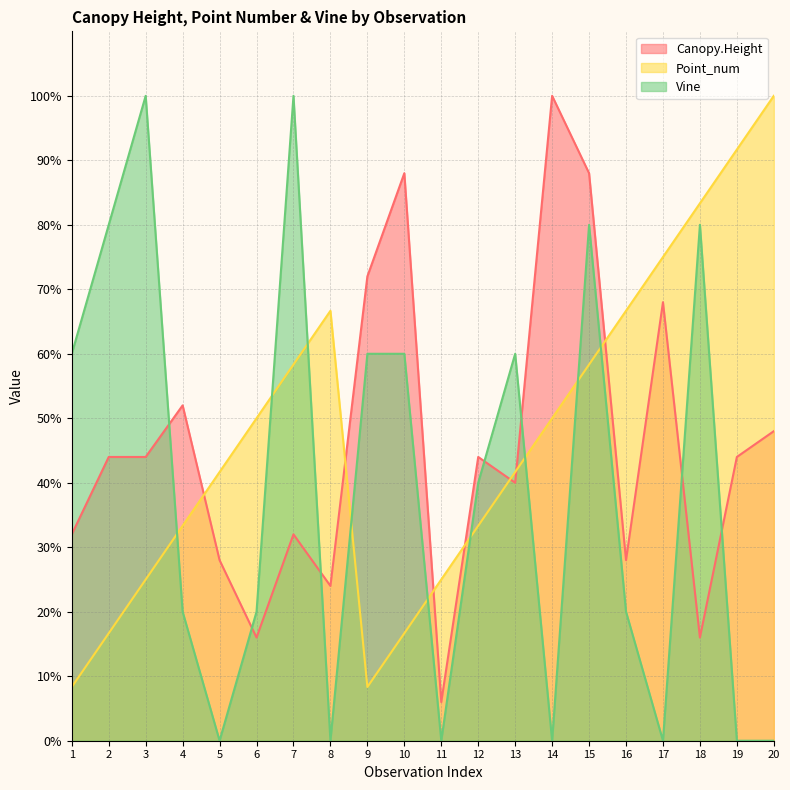

Reading left to right, extract all data points from this chart.

Canopy.Height: 32.0	44.0	44.0	52.0	28.0	16.0	32.0	24.0	72.0	88.0	6.0	44.0	40.0	100.0	88.0	28.0	68.0	16.0	44.0	48.0
Point_num: 8.3	16.7	25.0	33.3	41.7	50.0	58.3	66.7	8.3	16.7	25.0	33.3	41.7	50.0	58.3	66.7	75.0	83.3	91.7	100.0
Vine: 60.0	80.0	100.0	20.0	0.0	20.0	100.0	0.0	60.0	60.0	0.0	40.0	60.0	0.0	80.0	20.0	0.0	80.0	0.0	0.0